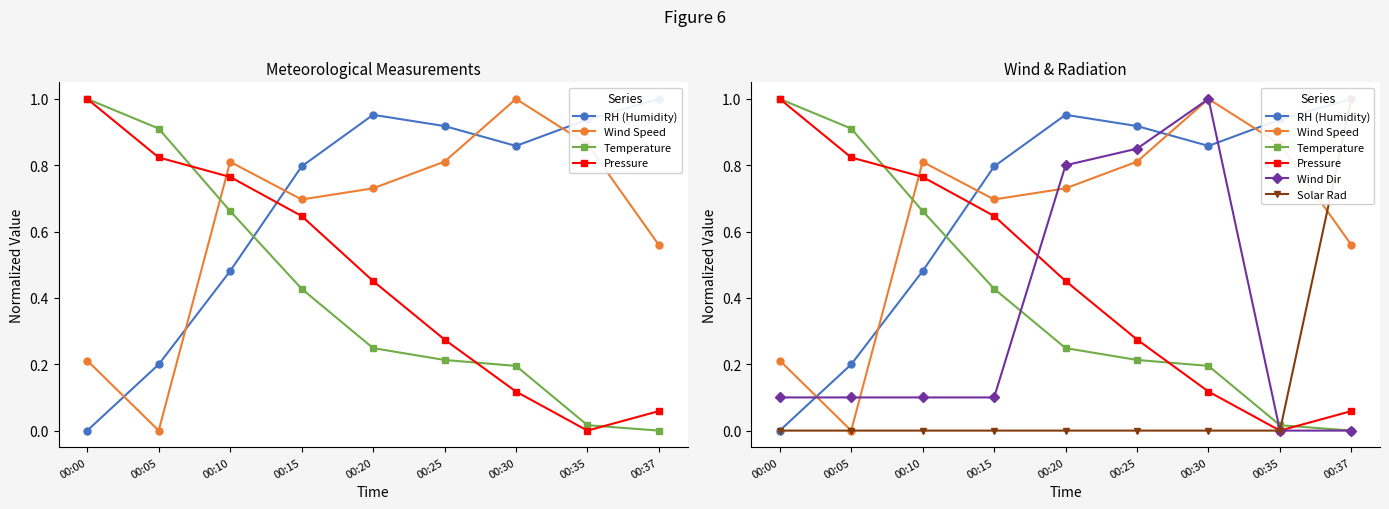

What is the value of the Temperature point at the 6th from the left?

0.2